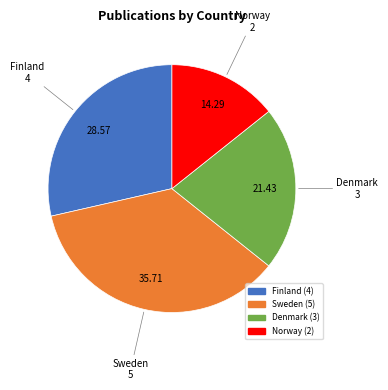

Does any single category account for the majority?

No